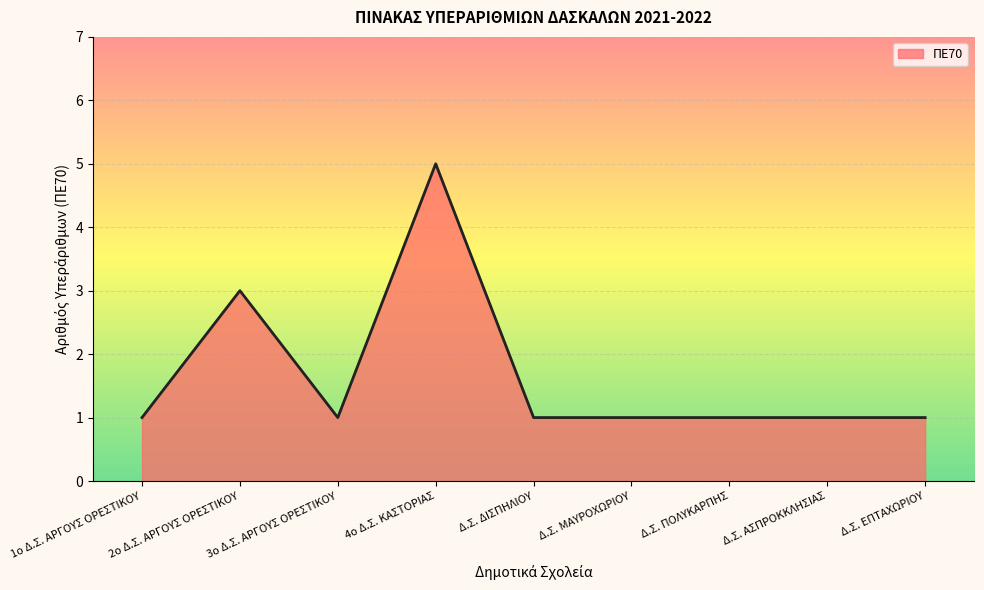

At which category does the chart reach its peak across all series?

4ο Δ.Σ. ΚΑΣΤΟΡΙΑΣ